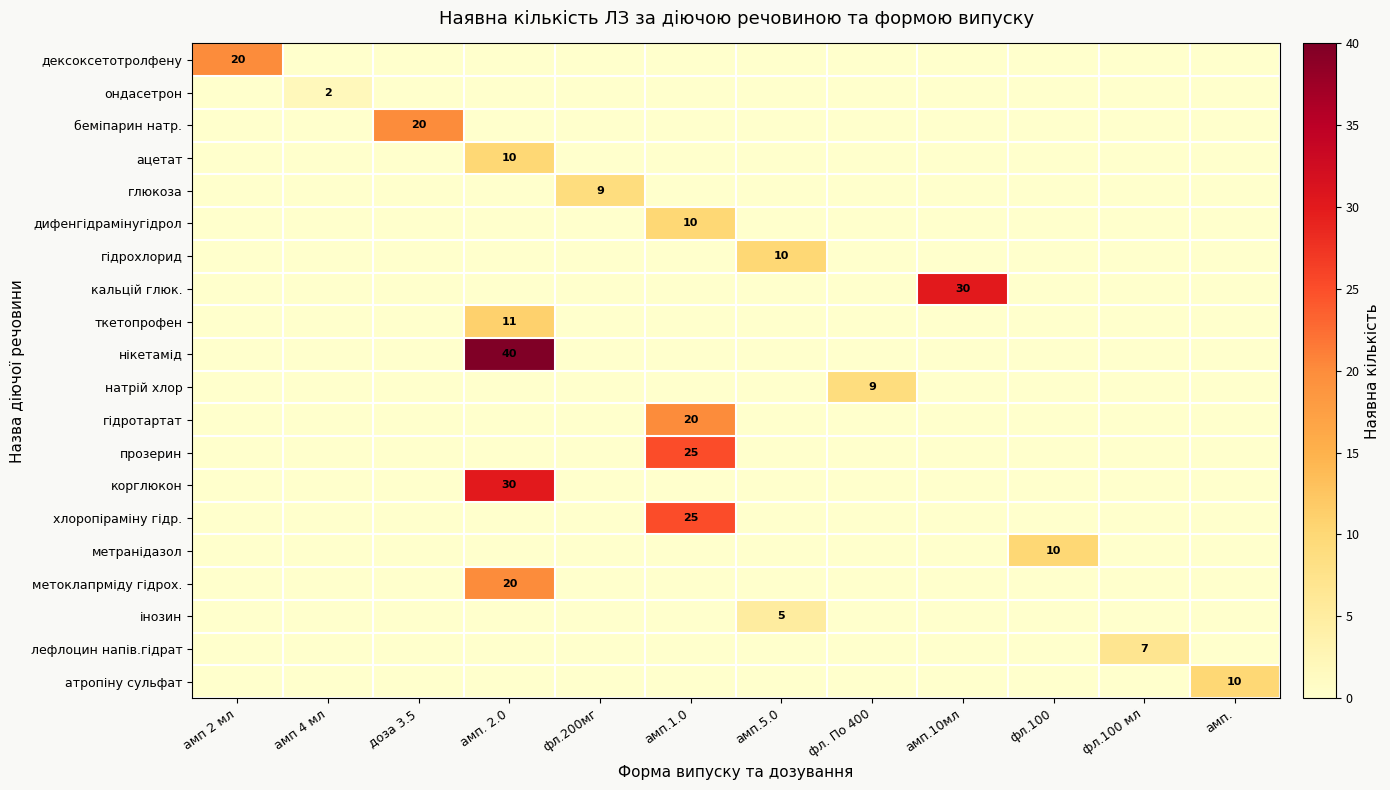

The дифенгідрамінугідрол series shows 17 at амп.1.0. True or false?

False